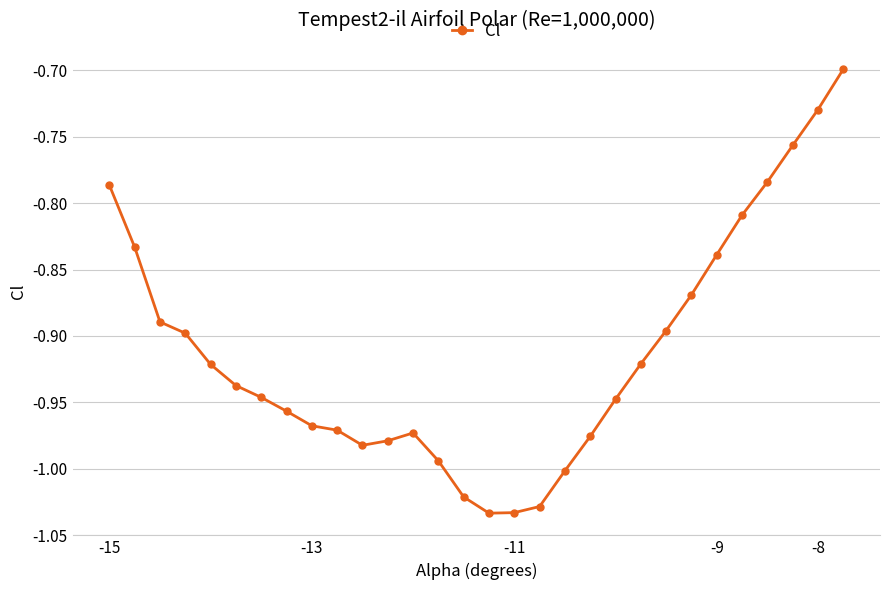

True or false: there are more than 0 points higher than both neighbors.

True